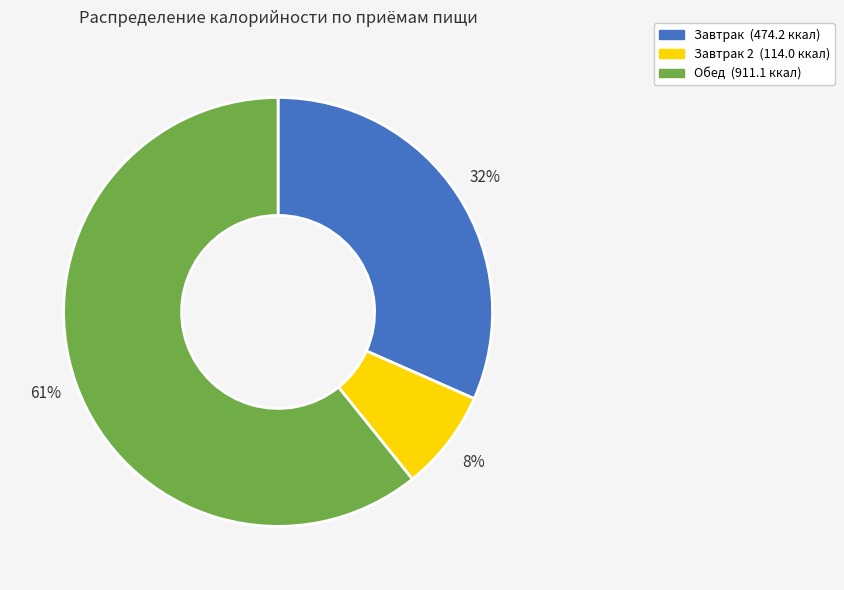

To the nearest percent, what is the average slice percentage?

33%